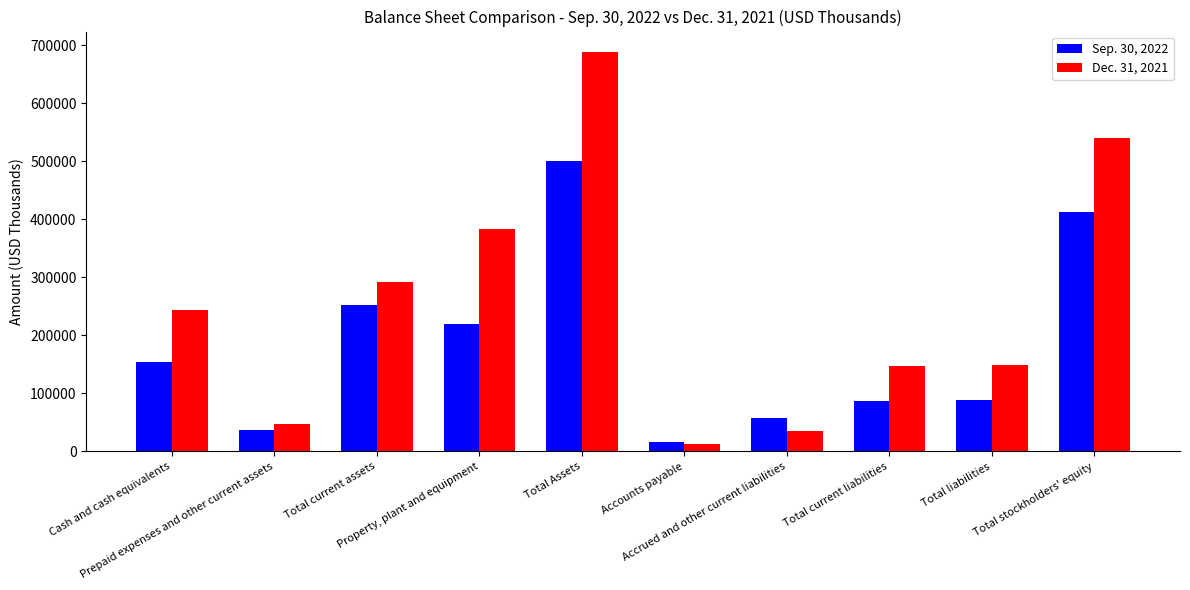

Rank the series by their maximum value, from highest to lowest.

Dec. 31, 2021, Sep. 30, 2022